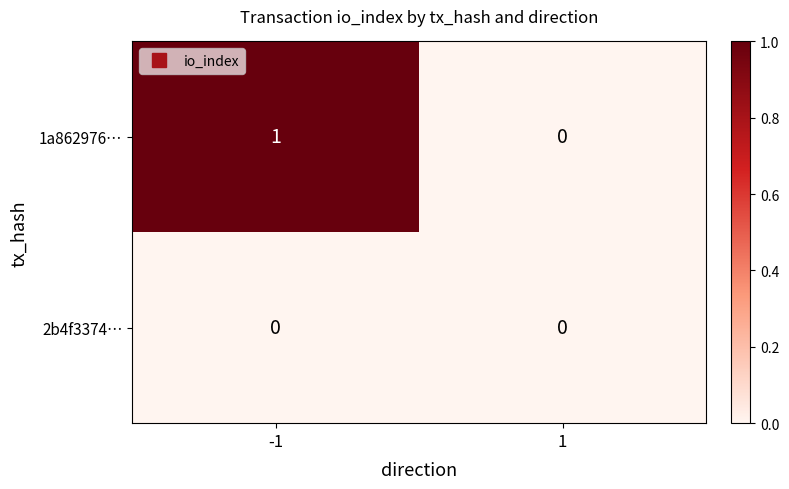

At which category is the sum across all series the highest?

-1